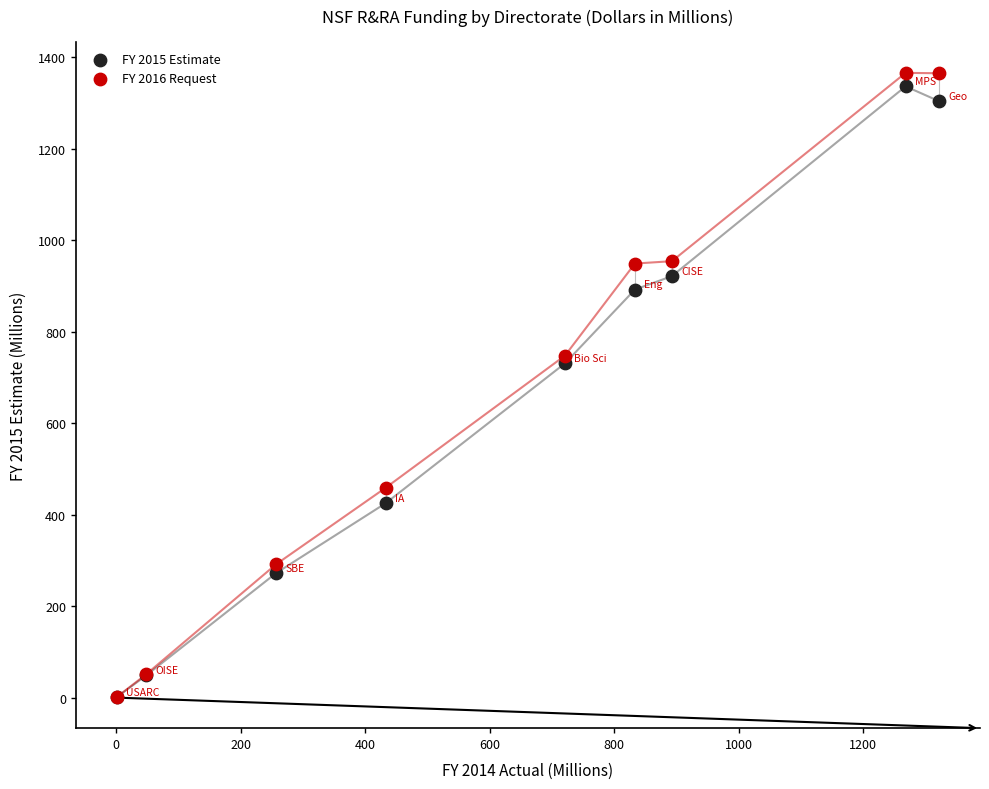

Which series reaches the maximum Y coordinate?

FY 2016 Request